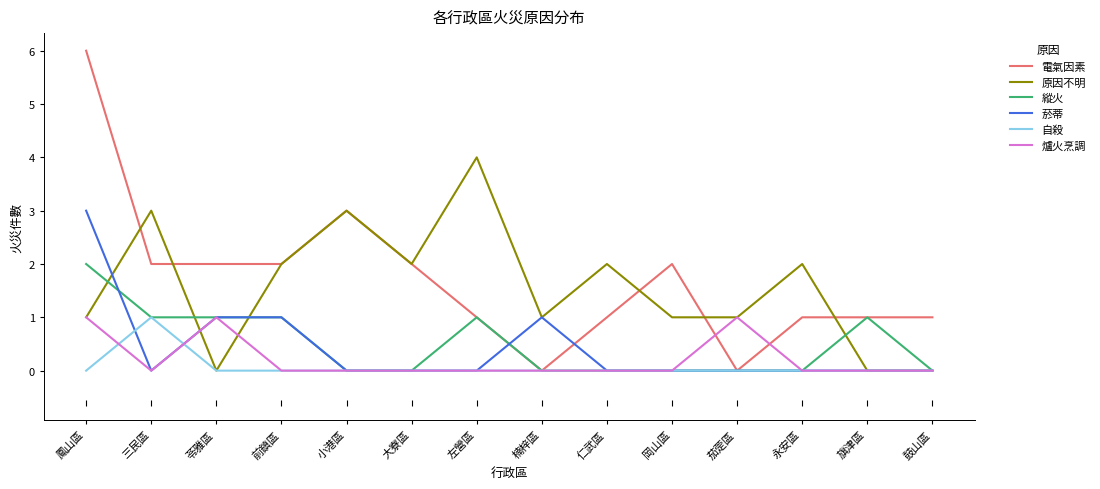

What position from the left is 仁武區?

9